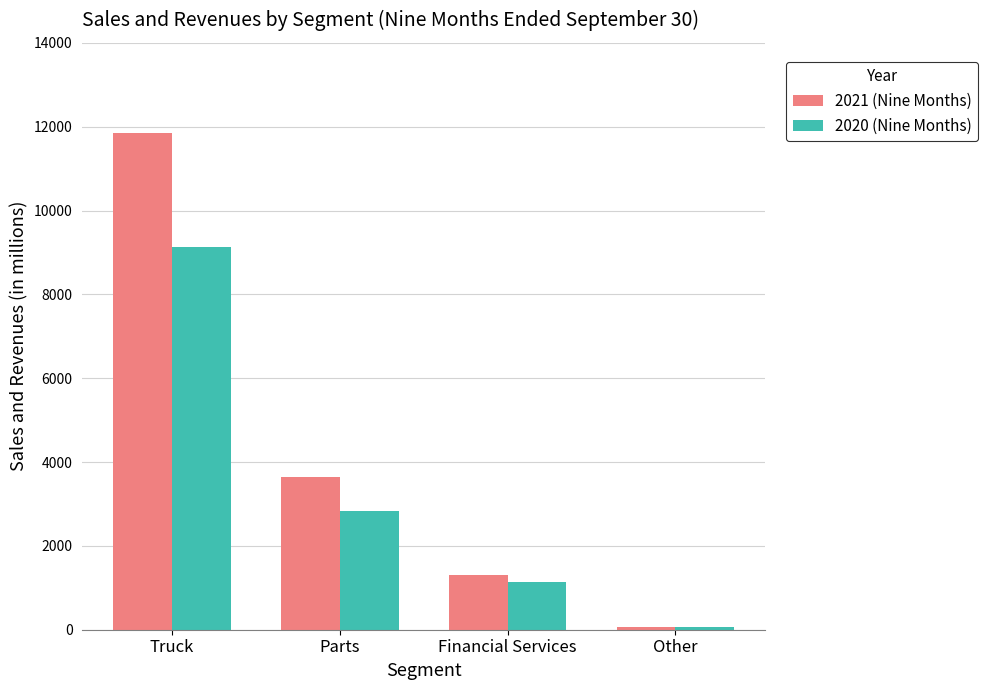

What is the difference between the second highest and minimum values in the 2020 (Nine Months) series?

2778.7